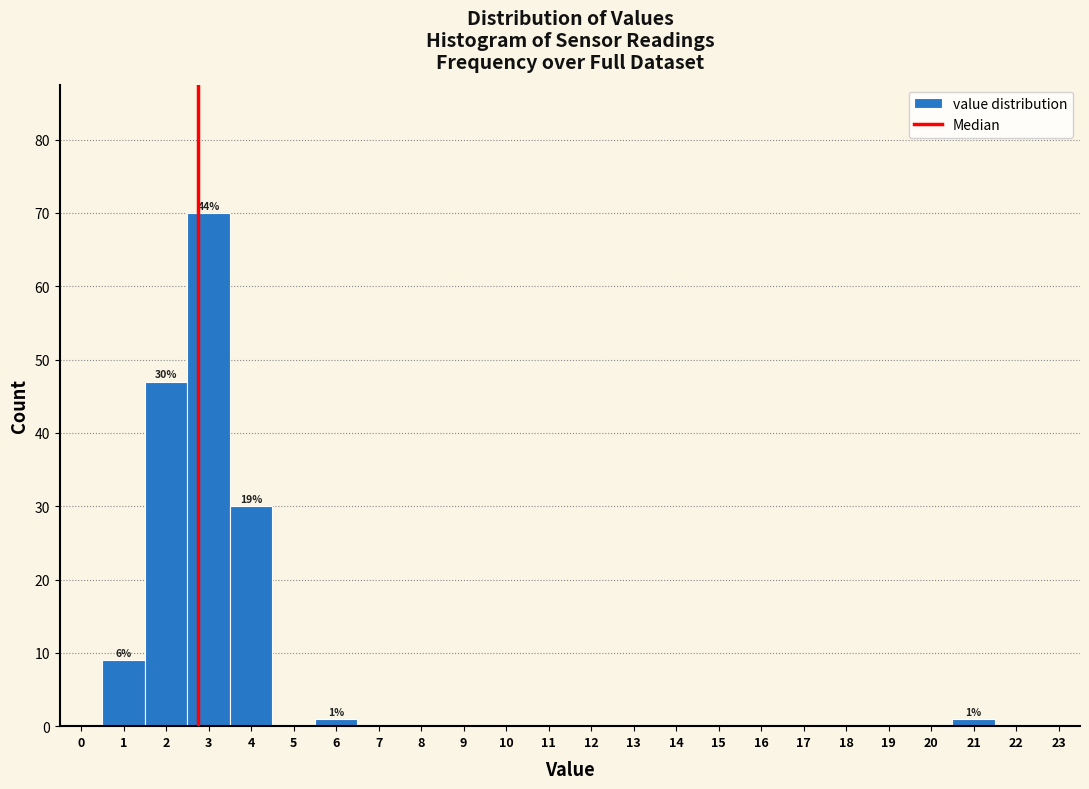

Reading left to right, extract all data points from this chart.

0=0	1=9	2=47	3=70	4=30	5=0	6=1	7=0	8=0	9=0	10=0	11=0	12=0	13=0	14=0	15=0	16=0	17=0	18=0	19=0	20=0	21=1	22=0	23=0